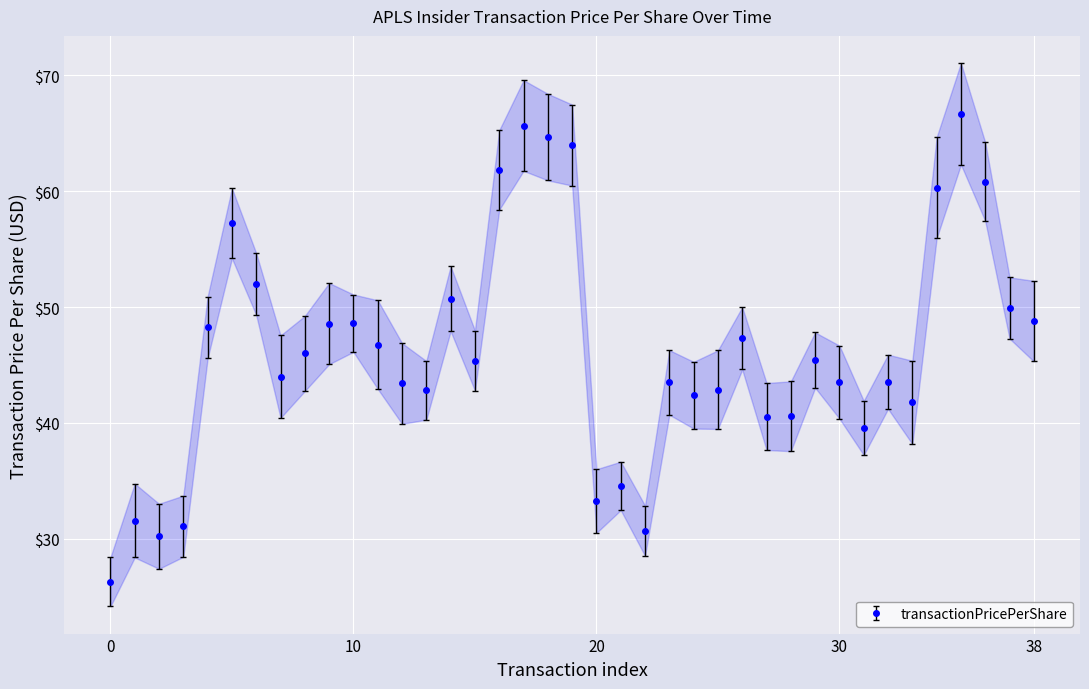

Does the chart display data point markers on the line(s)?

Yes